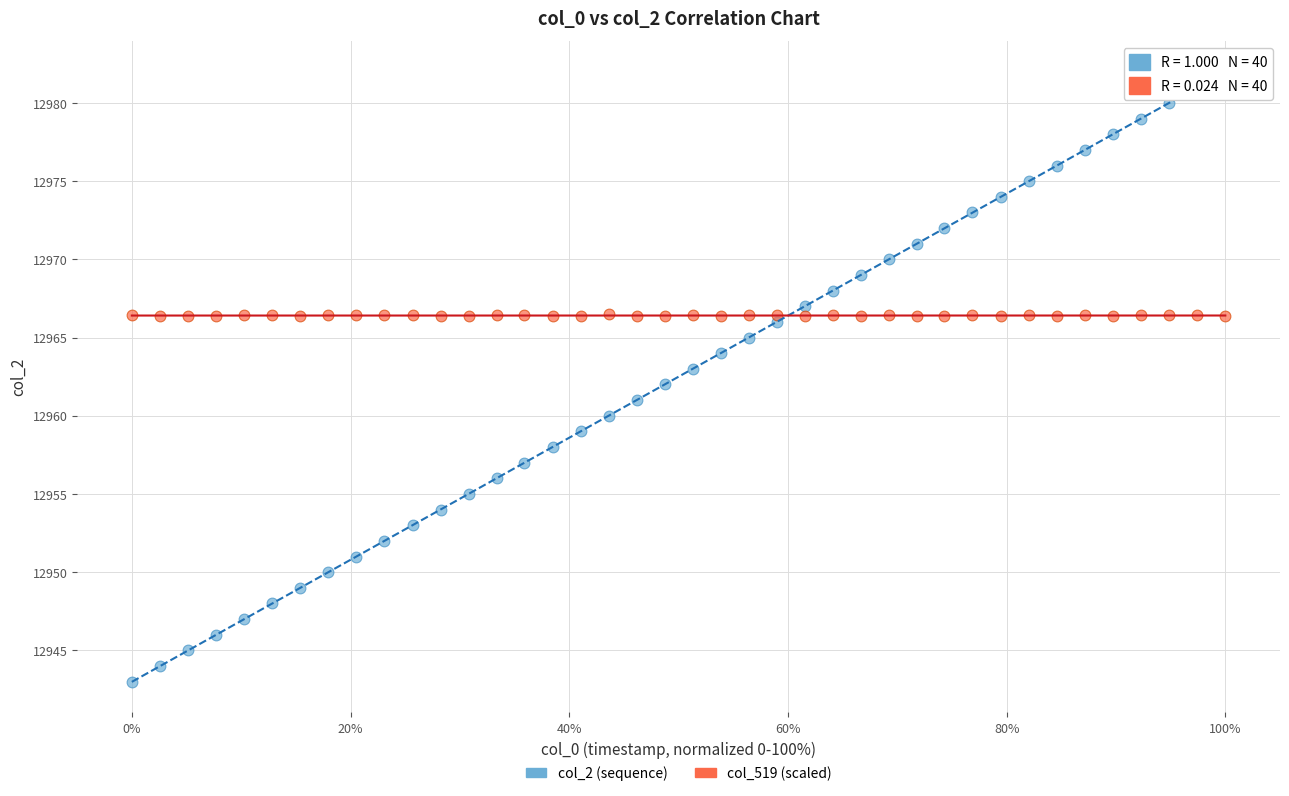

Across all data points, what is the range of Y values (max minus min)?

39.0